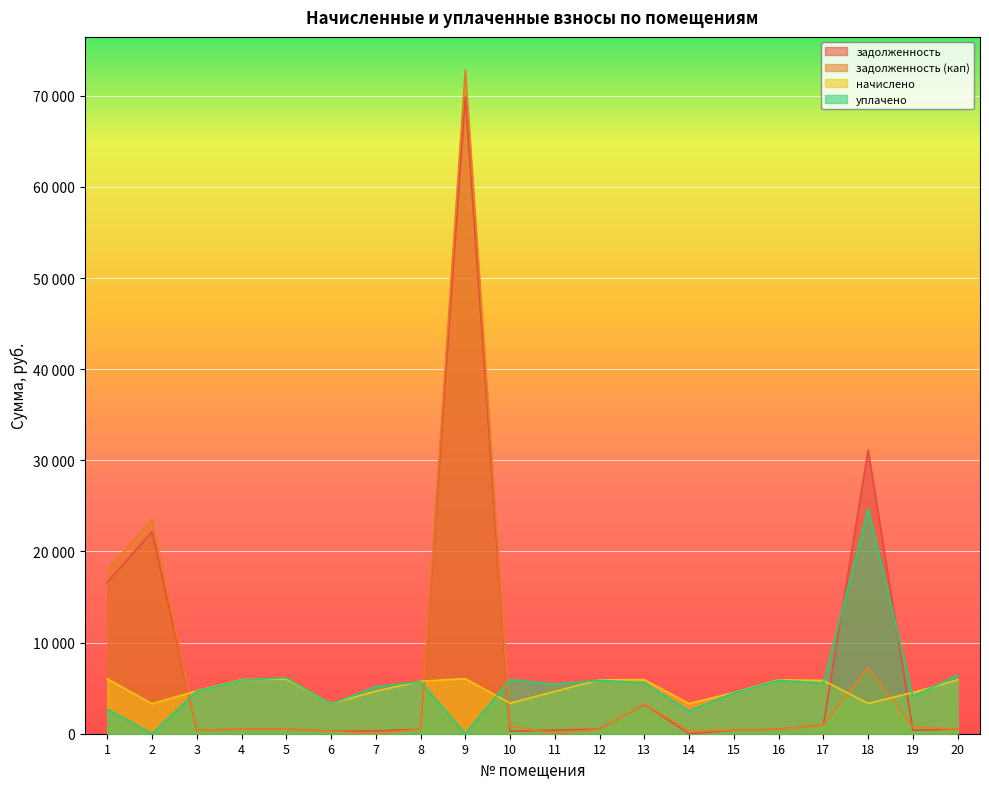

Which has a higher value, 19 or 5?

5